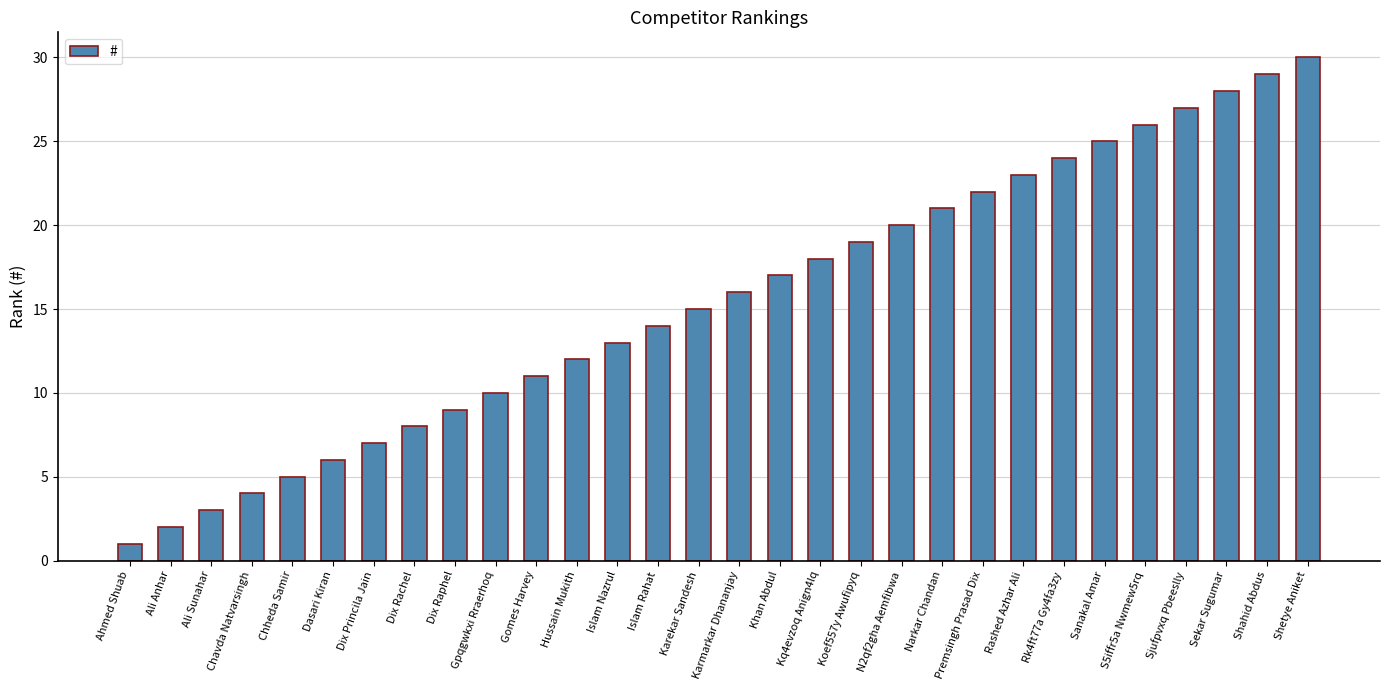

How many bars are there in total?

30